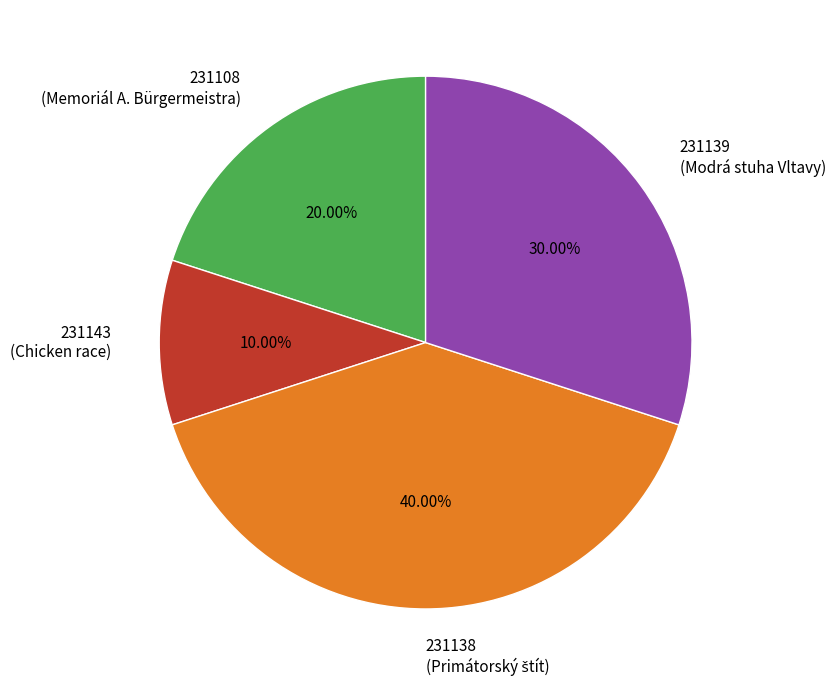

Is it true that 231143 is 24% of the pie?

False